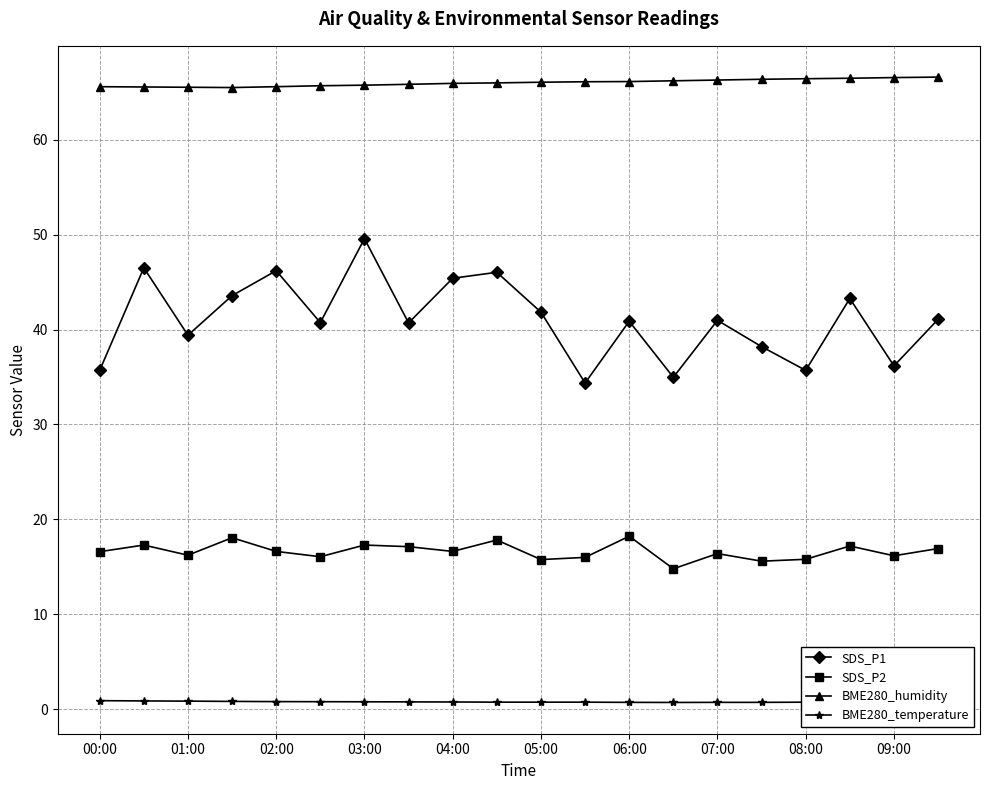

Which series has the largest range (max minus min)?

SDS_P1